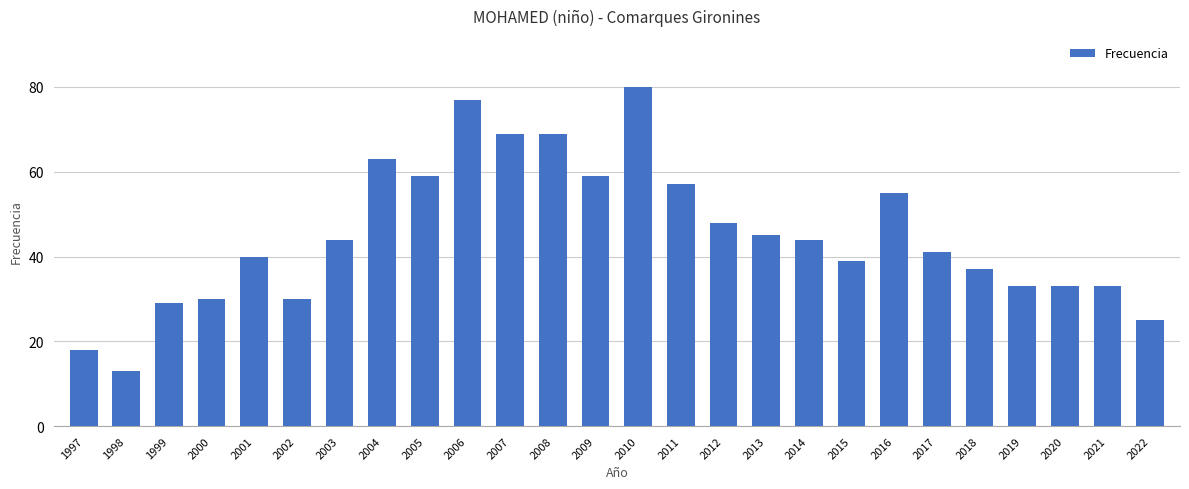

Which category has the highest value across all series?

2010